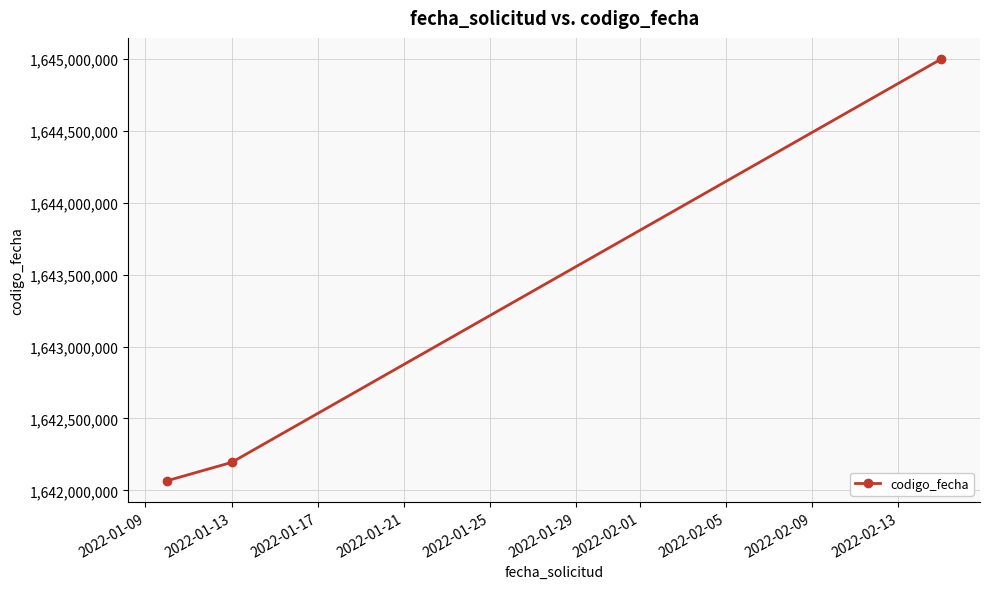

What is the average value?

1643087561